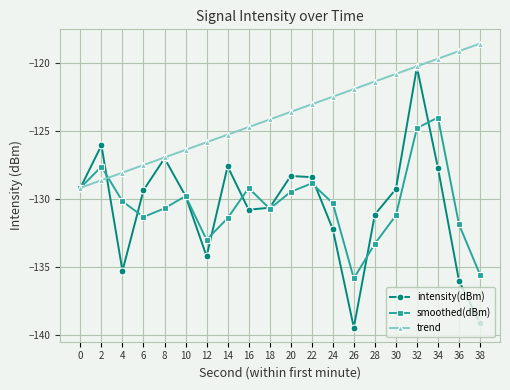

True or false: trend has a value of -125.3 at 14.

True